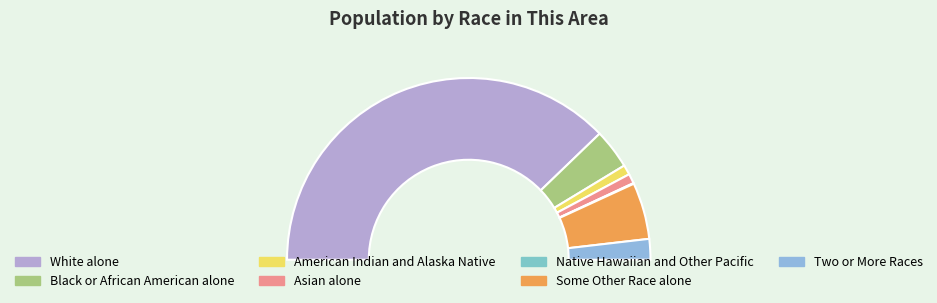

Is there a majority slice in this chart?

Yes